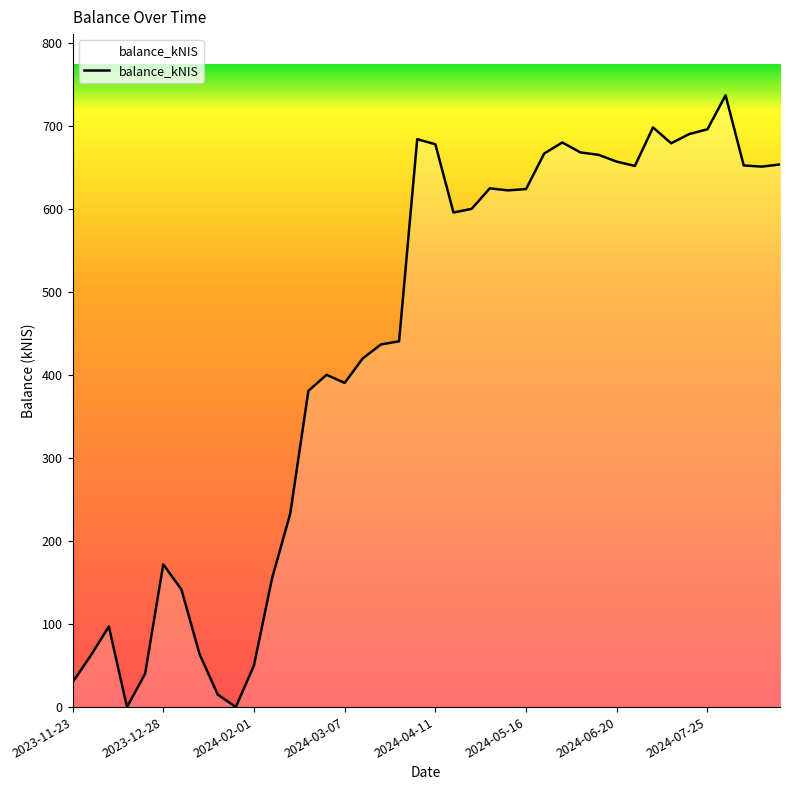

What is the maximum value shown in the chart?

737.2